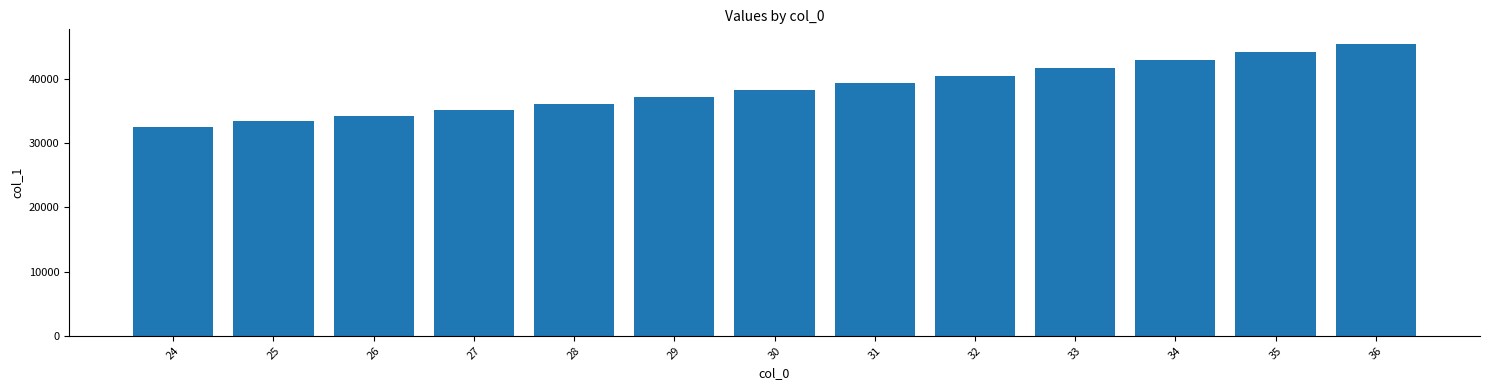

Which has a higher value, 32 or 33?

33